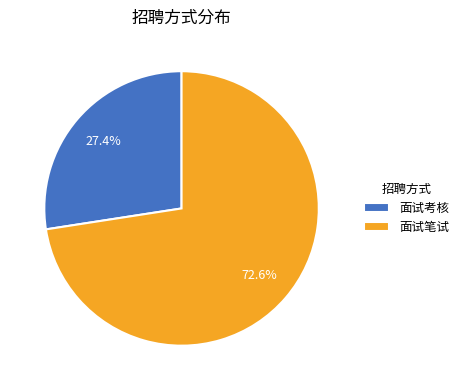

How many segments does this pie chart have?

2